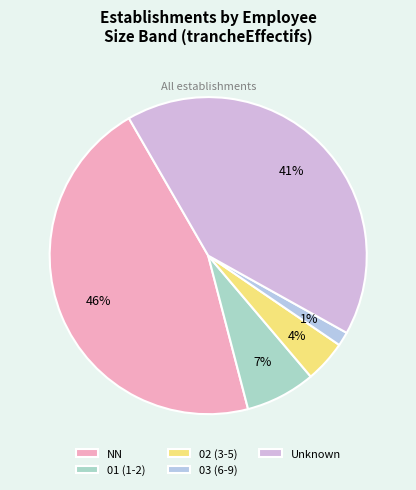

Count the number of slices in the pie.

5